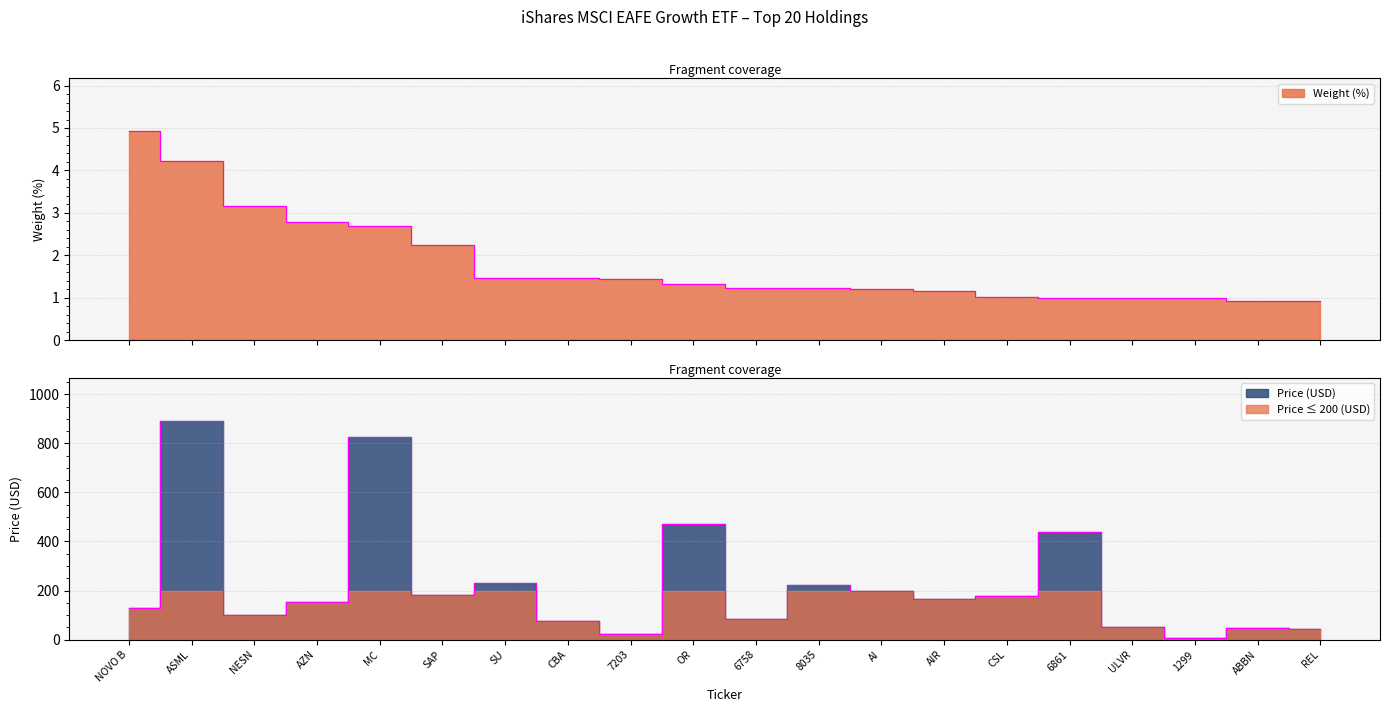

Reading right to left, list all the values displayed in this chart.

Weight (%): REL=0.9	ABBN=0.9	1299=1.0	ULVR=1.0	6861=1.0	CSL=1.0	AIR=1.1	AI=1.2	8035=1.2	6758=1.2	OR=1.3	7203=1.4	CBA=1.5	SU=1.5	SAP=2.2	MC=2.7	AZN=2.8	NESN=3.1	ASML=4.2	NOVO B=4.9
Price: REL=41.2	ABBN=48.8	1299=7.4	ULVR=51.7	6861=439.1	CSL=178.2	AIR=165.2	AI=196.4	8035=221.6	6758=83.1	OR=469.7	7203=22.9	CBA=73.9	SU=229.8	SAP=181.3	MC=827.3	AZN=152.0	NESN=100.3	ASML=889.6	NOVO B=128.6